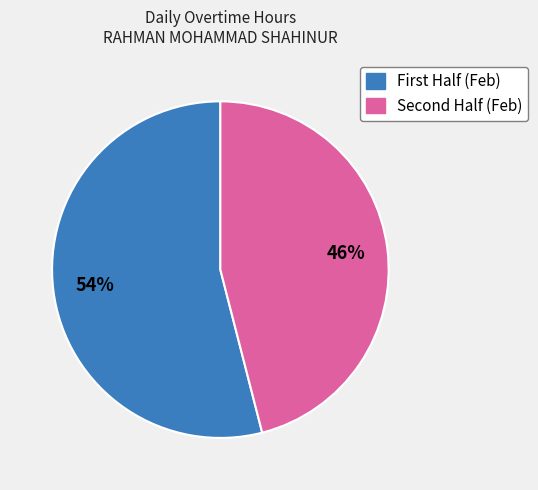

Is there a majority slice in this chart?

Yes